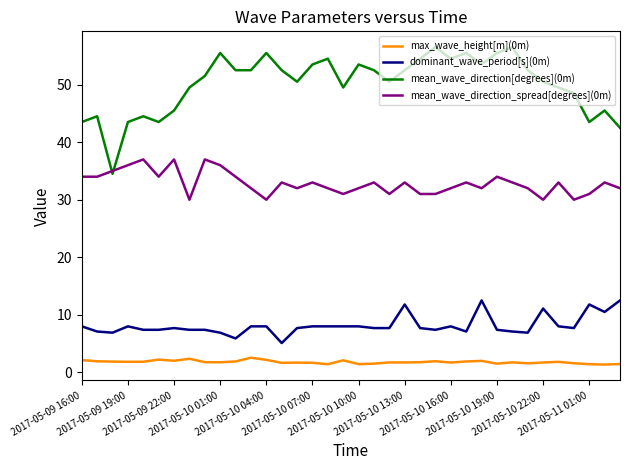

Which series has the largest total across all categories?

mean_wave_direction[degrees](0m)